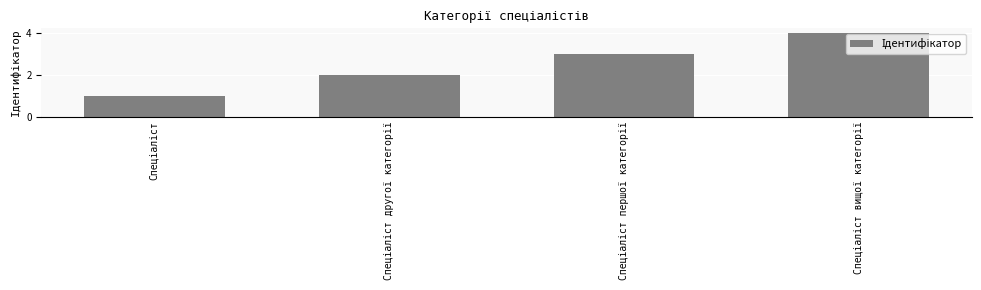

What is the sum of all values?

10